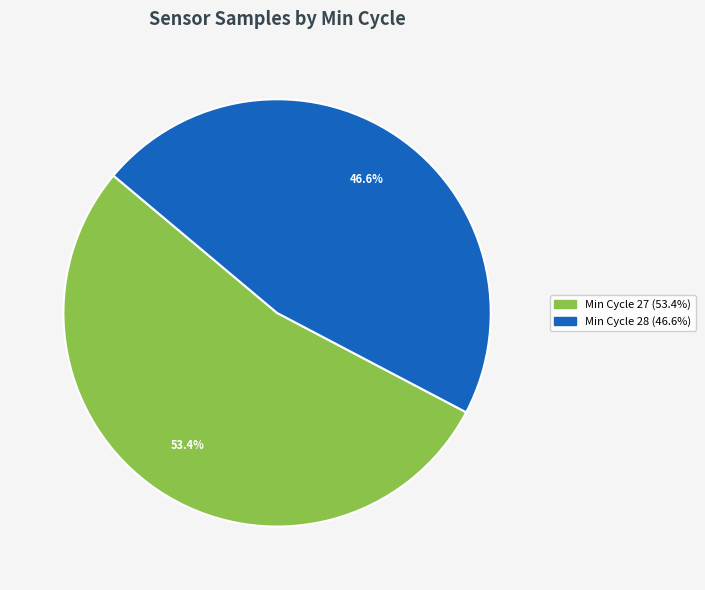

Does any single category account for the majority?

Yes